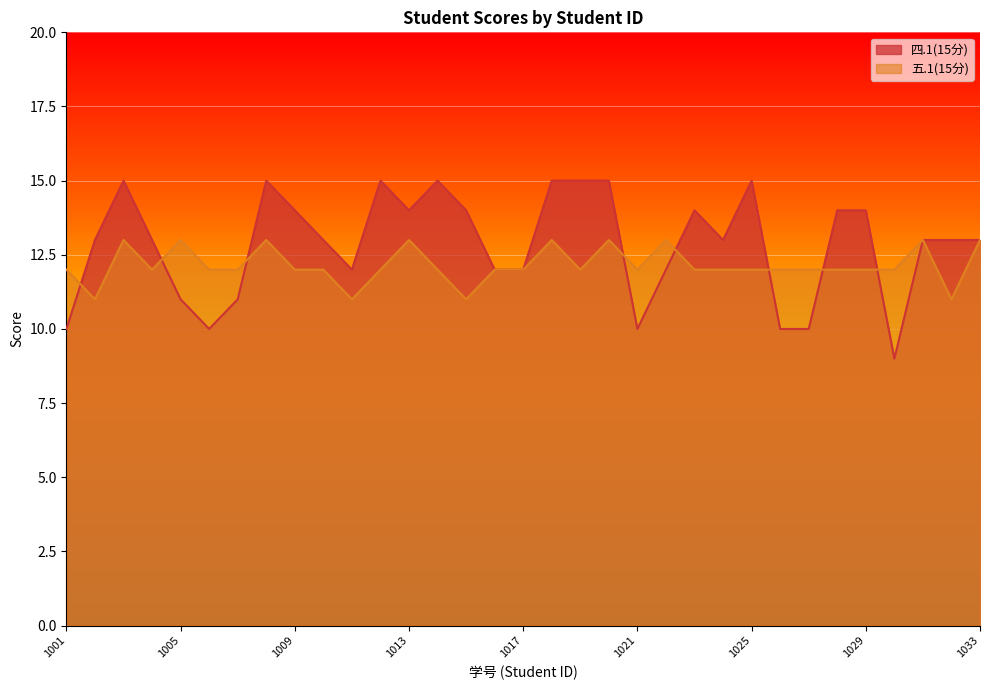

Which label corresponds to the largest value in the chart?

2022161003